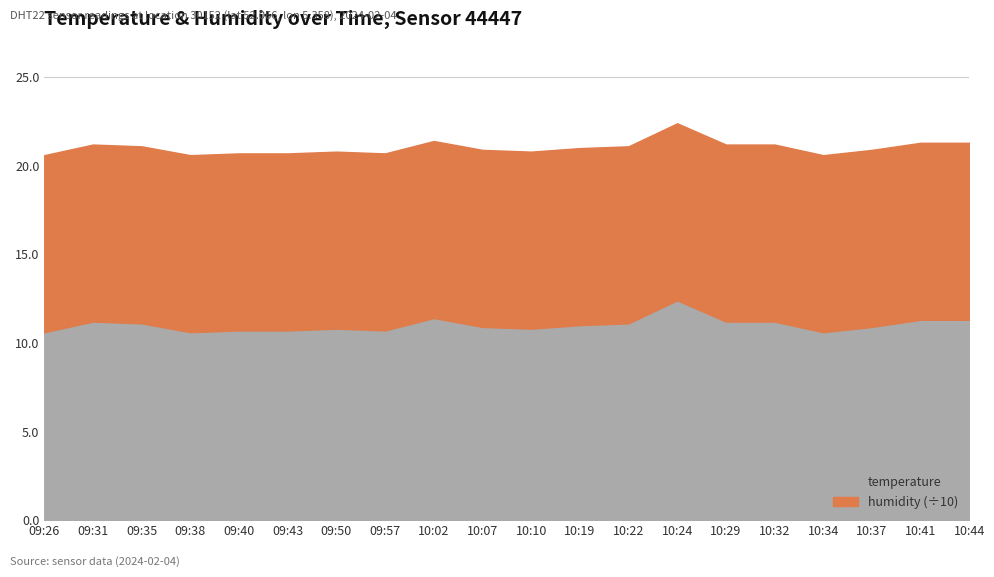

The value of temperature at 10:29 is 11.2. True or false?

True